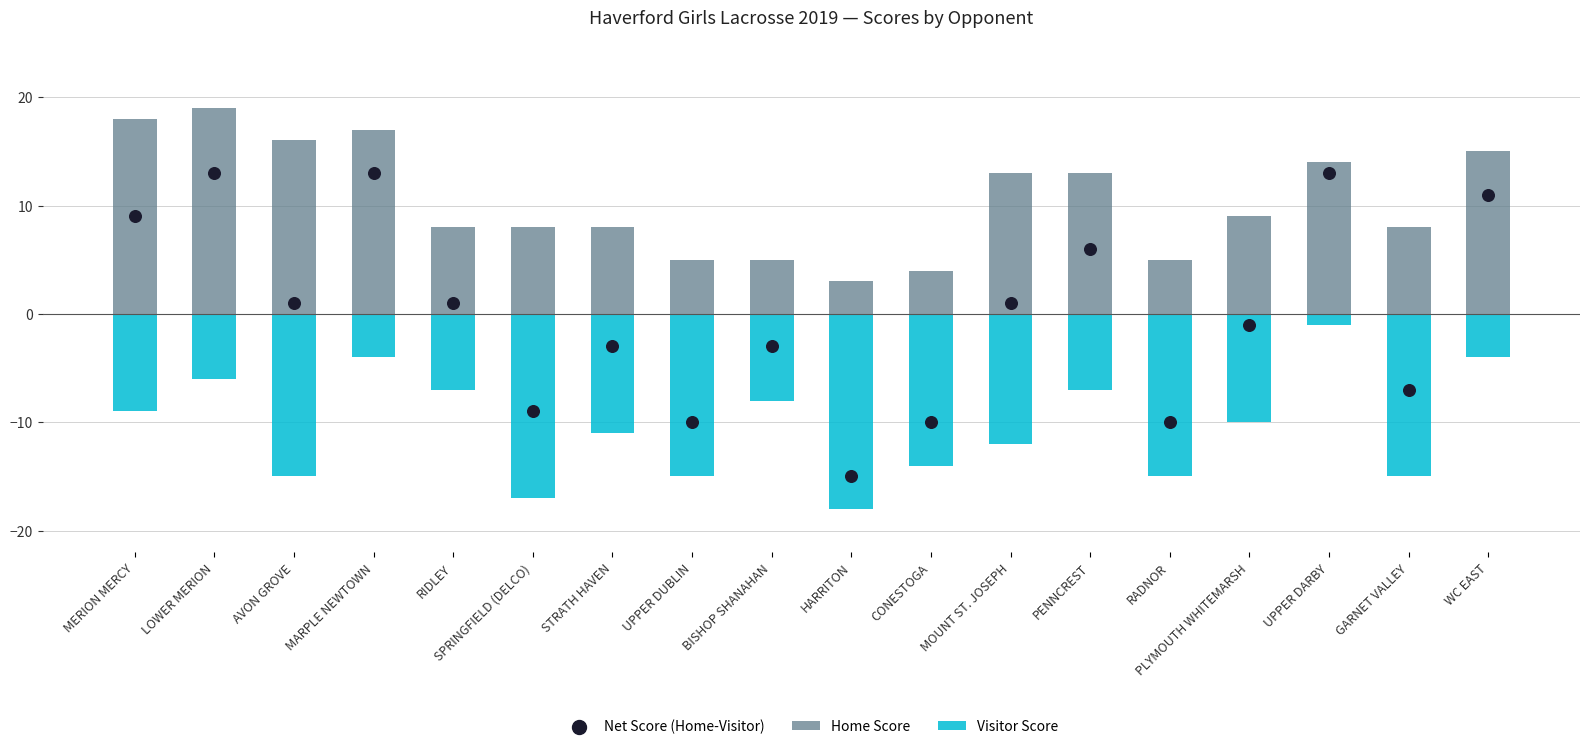

Is the value of Net Score (Home-Visitor) at WC EAST greater than the value of Home Score at MERION MERCY?

No